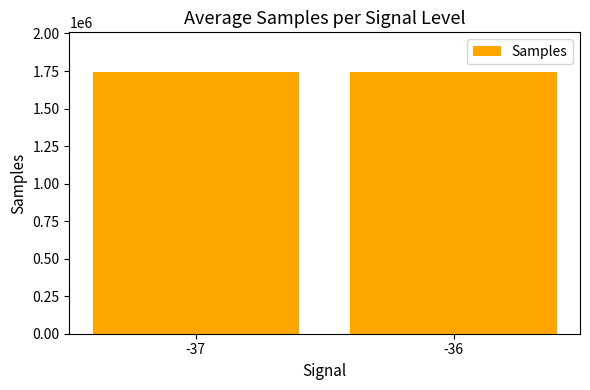

What is the average value?

1743827.6